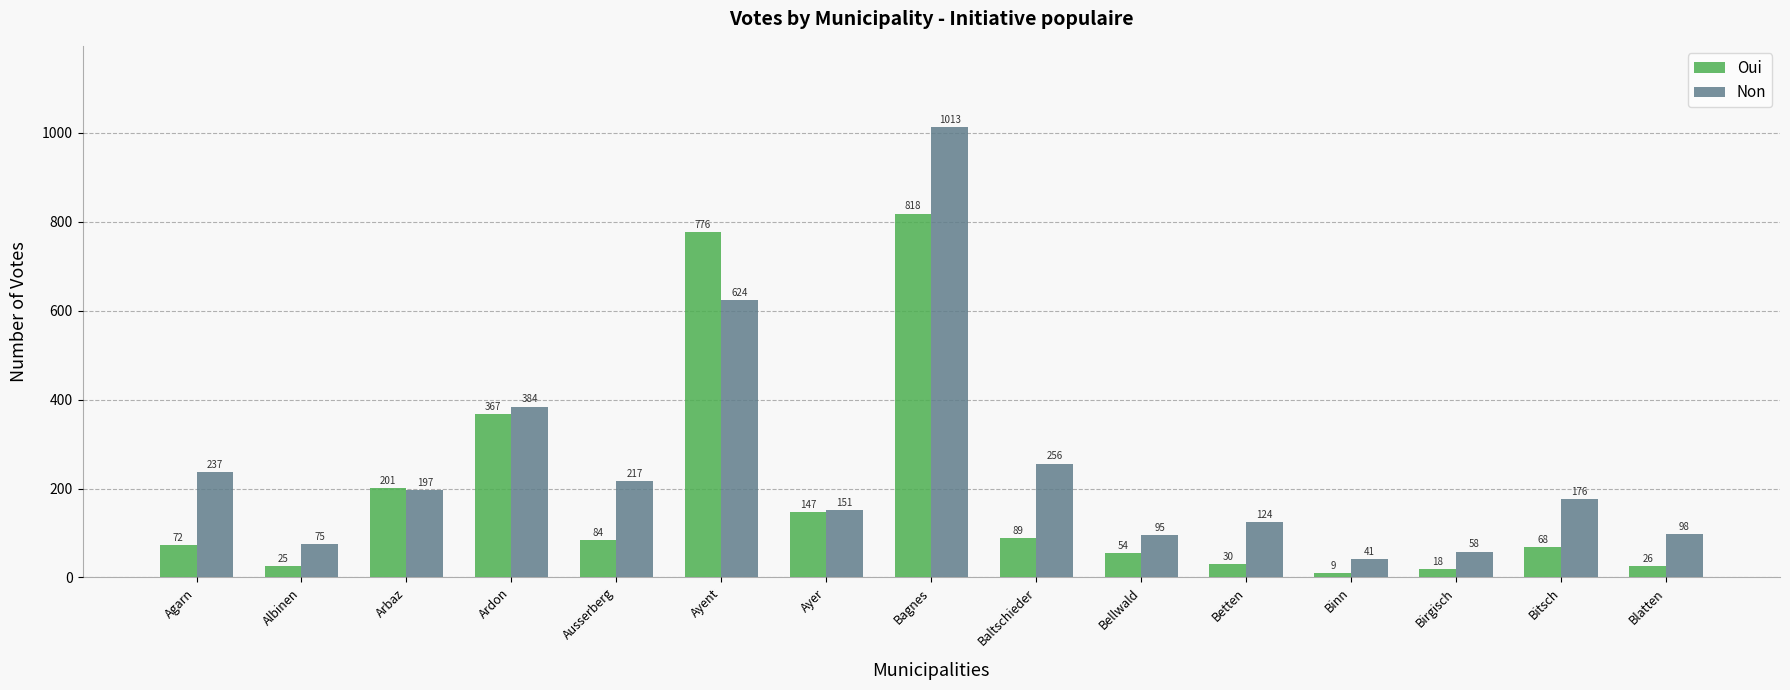

What is the value of the Oui bar at the 7th from the left?

147